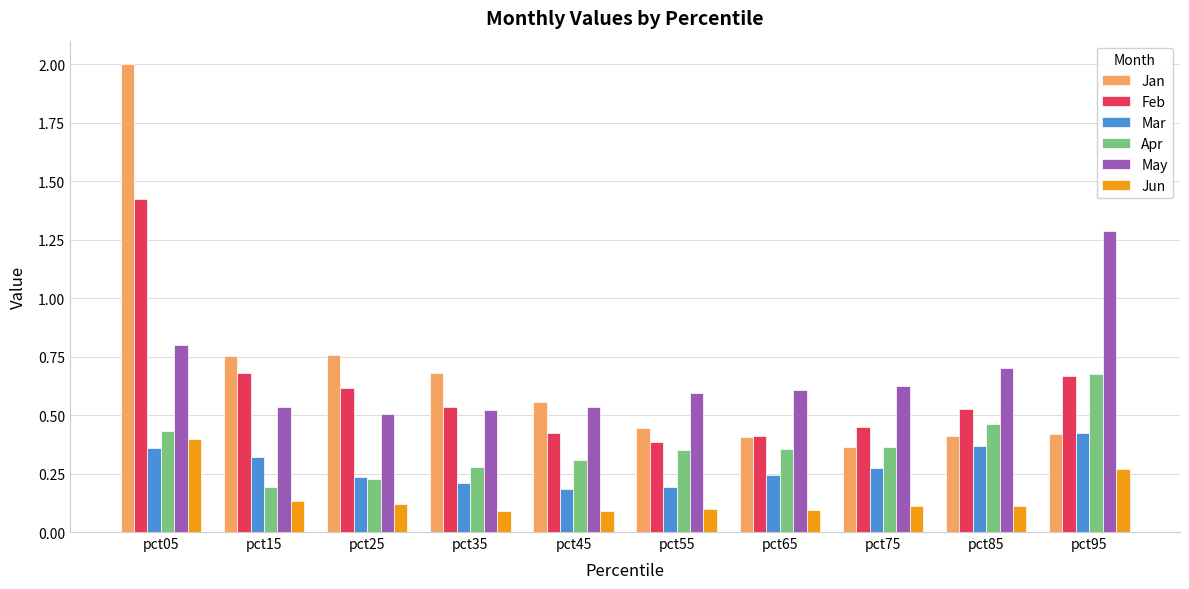

Between pct05 and pct25, which series saw the biggest shift?

Jan